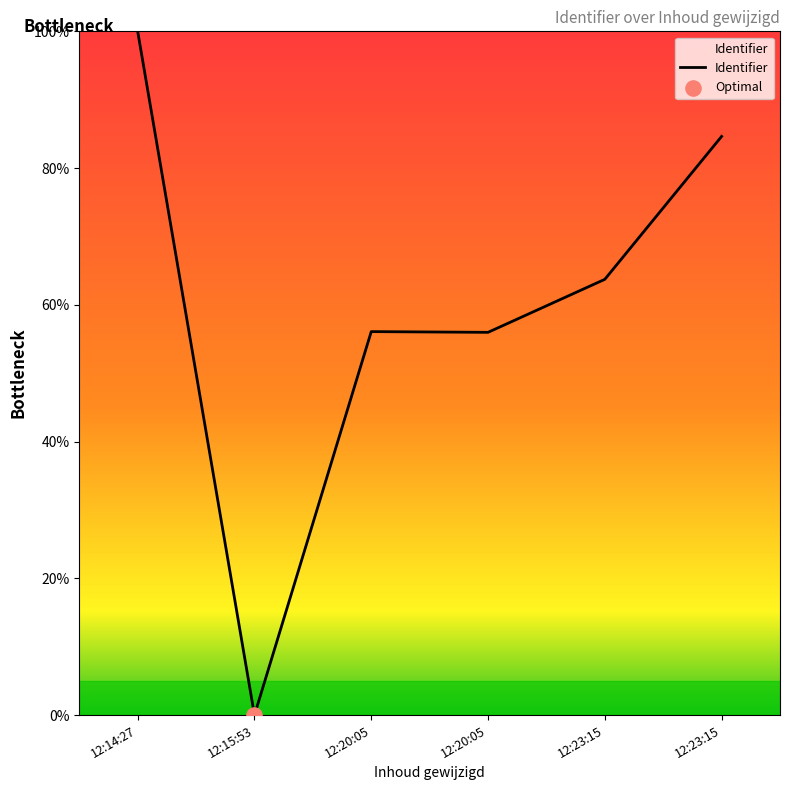

What is the change in value from 12:15:53 to 12:23:15?

+63.7